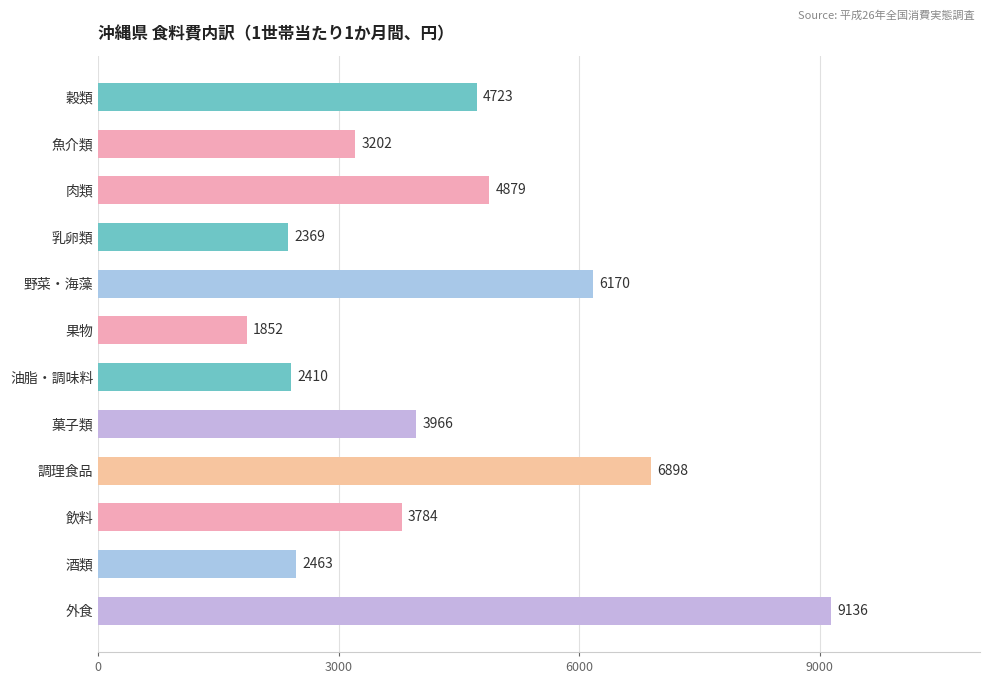

List the labels in order of value, largest first.

外食, 調理食品, 野菜・海藻, 肉類, 穀類, 菓子類, 飲料, 魚介類, 酒類, 油脂・調味料, 乳卵類, 果物